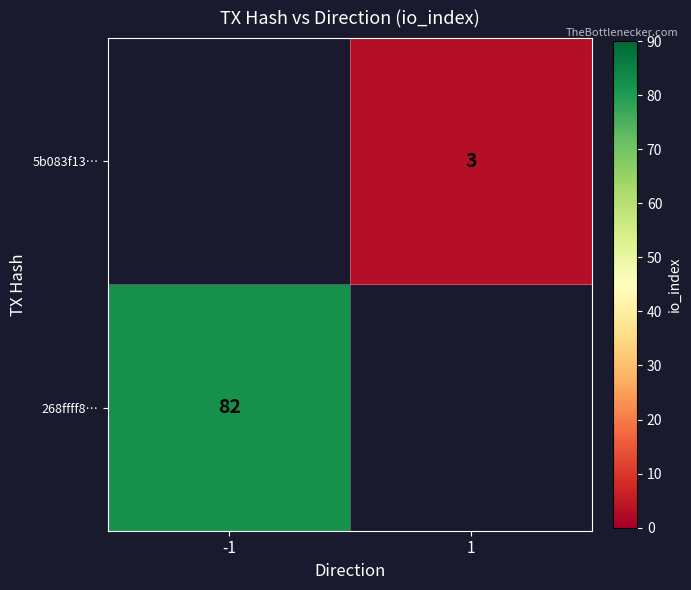

The value of 5b083f13… at 1 is 3. True or false?

True